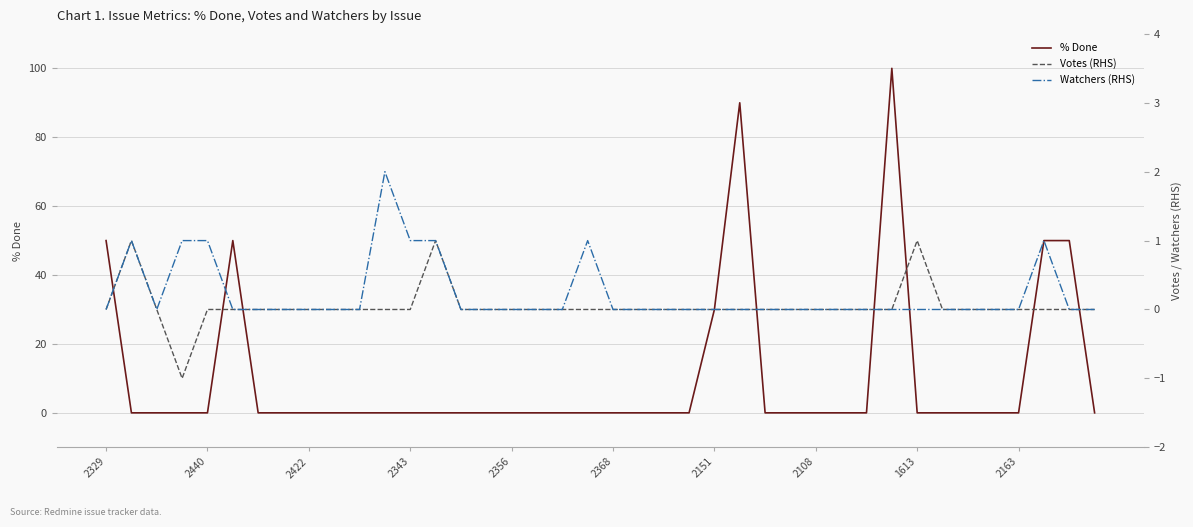

What is the maximum value for % Done?

100